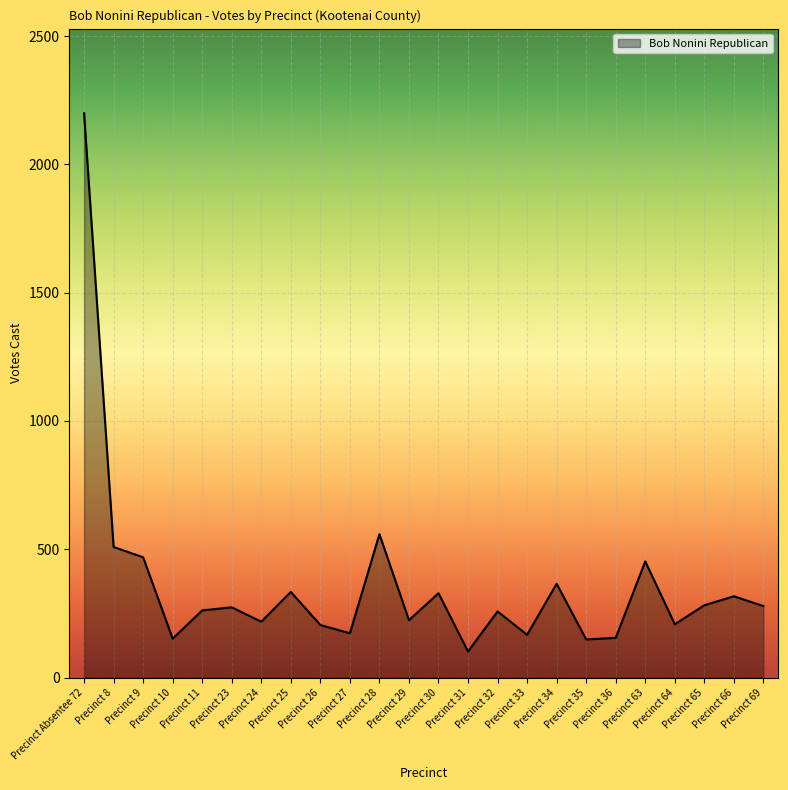

True or false: the data has more than 0 interior local peaks.

True